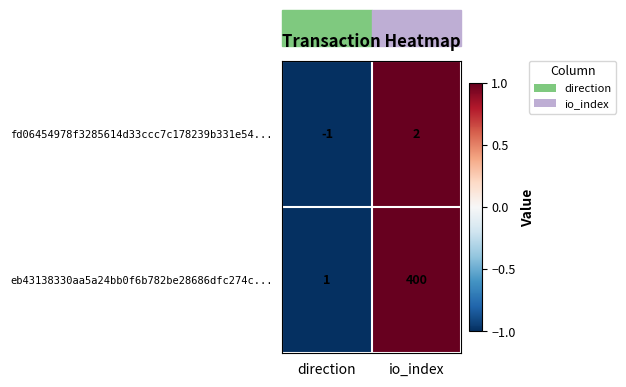

At which label is eb43138330aa5a24bb0f6b782be28686dfc274c... closest to 200?

direction